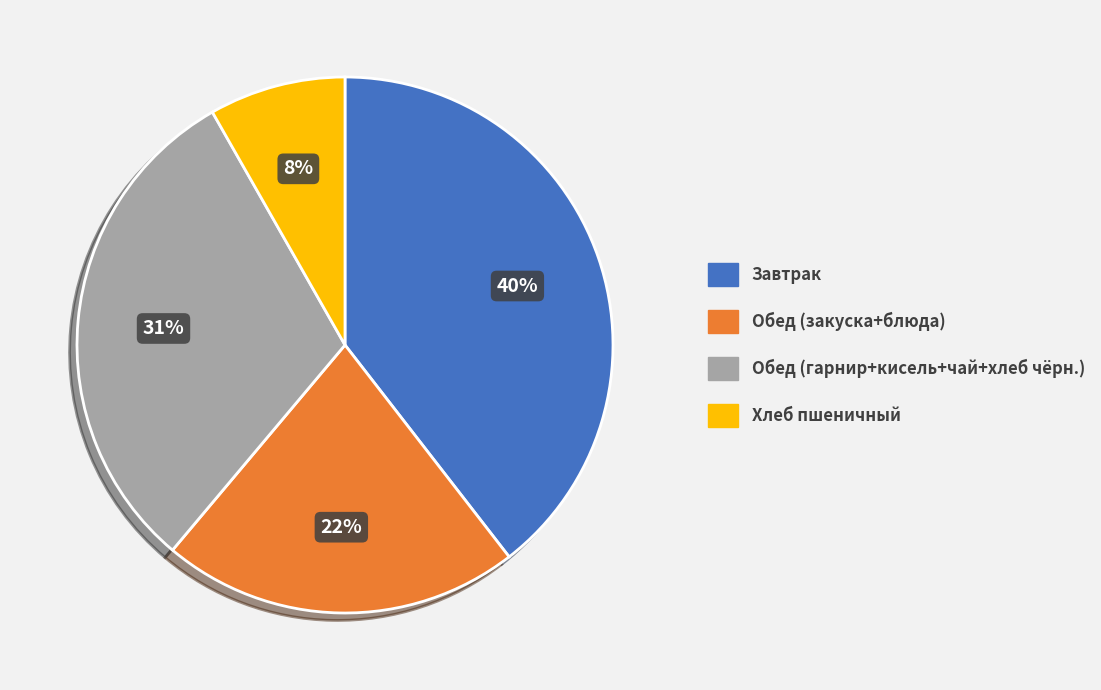

Is there a majority slice in this chart?

No